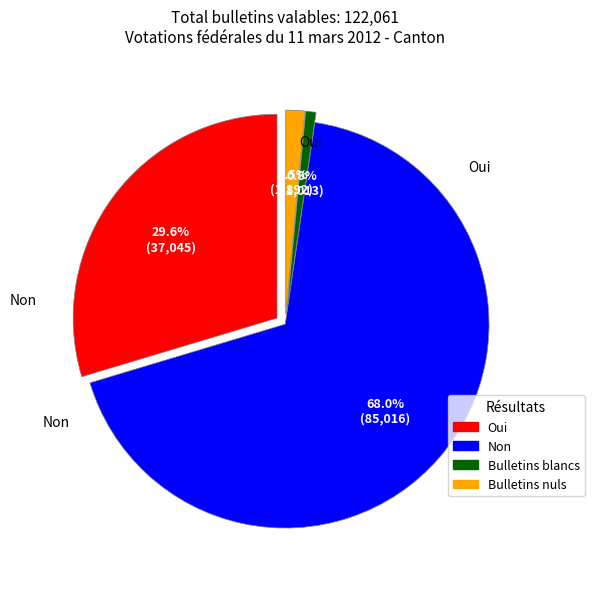

To the nearest percent, what portion does Bulletins blancs represent?

1%